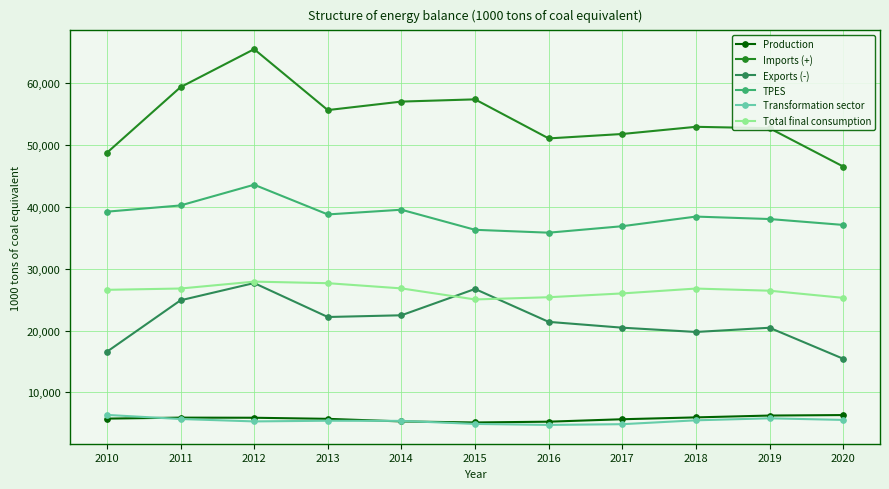

How many lines are shown in the chart?

6